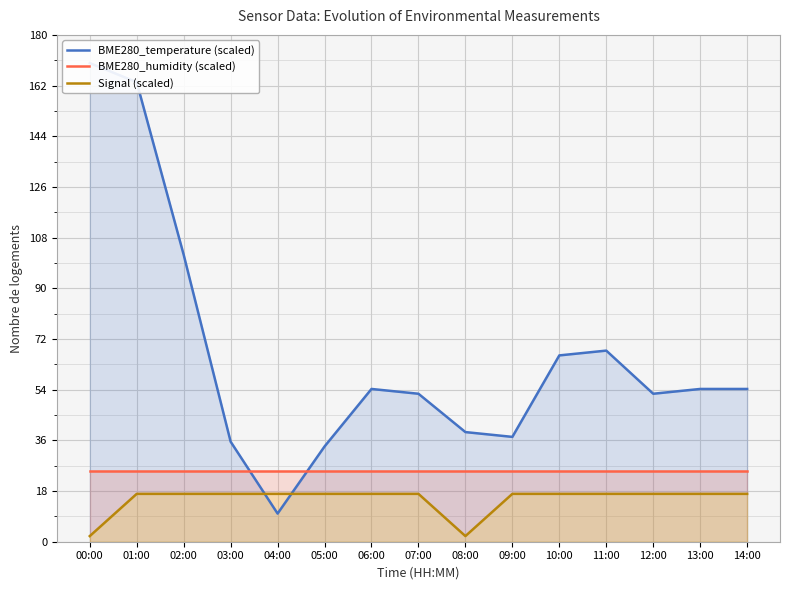

What is the label of the 7th point from the left?

06:00